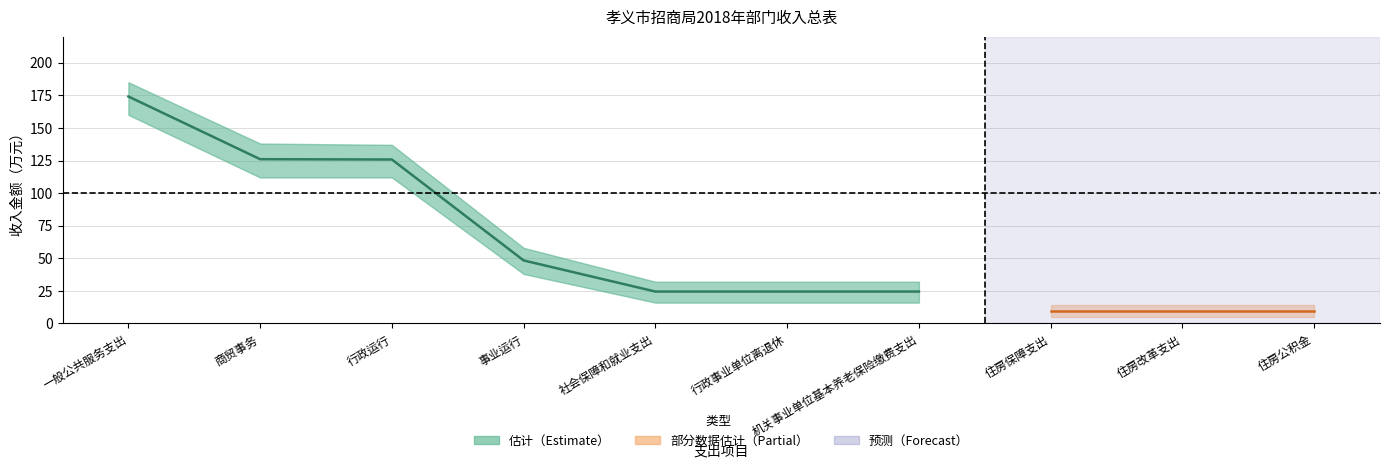

What position from the left is 商贸事务?

2